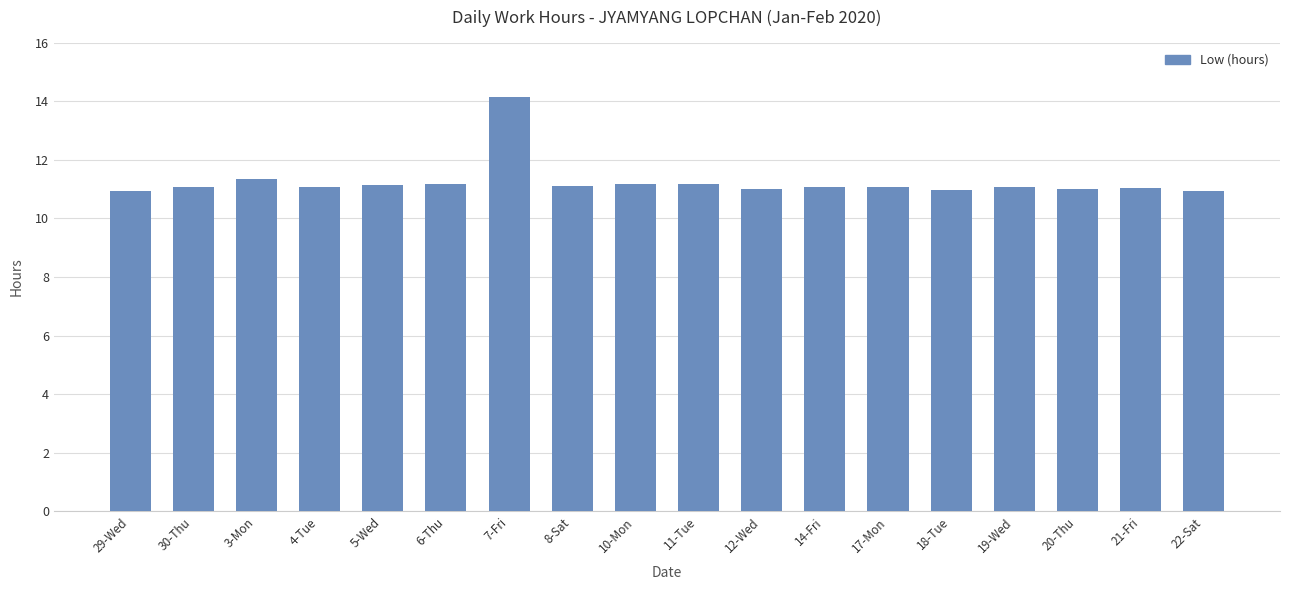

What is the label of the 15th bar from the left?

19-Wed